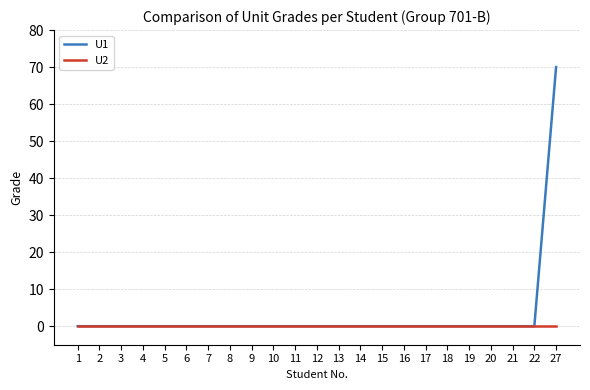

Which series has the largest range (max minus min)?

U1